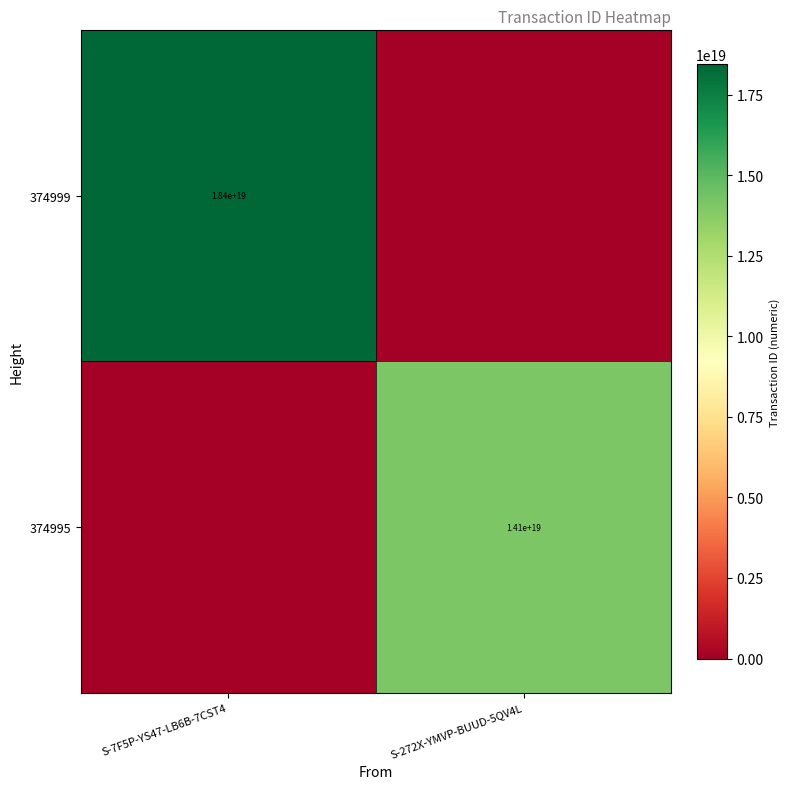

True or false: 374999 has a value of 18400000000000000000 at S-7F5P-YS47-LB6B-7CST4.

True